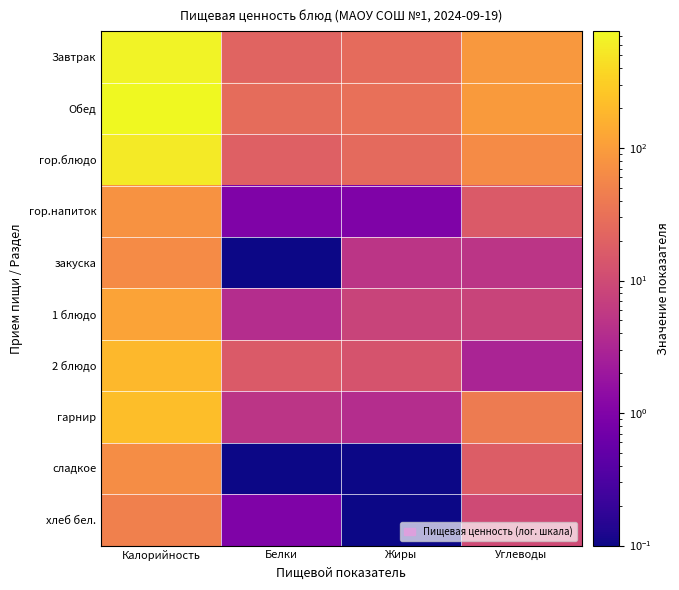

Which category has the lowest value across all series?

Белки